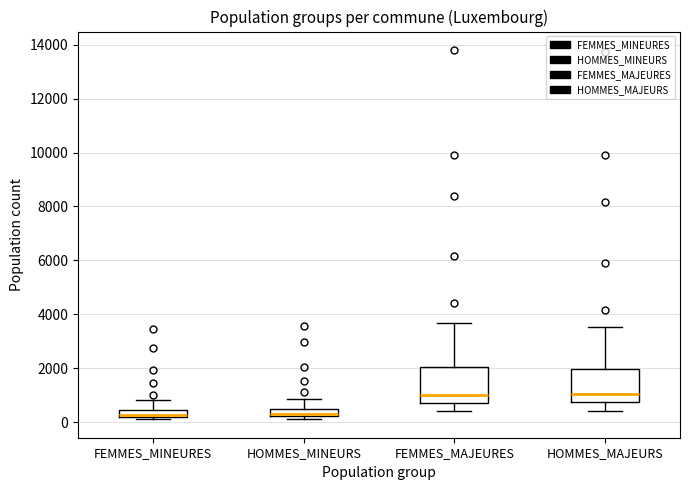

Where is the lower edge of the box for FEMMES_MINEURES on the y-axis? The values are not printed on the chart, so give them approximately, as read against the axis.

200